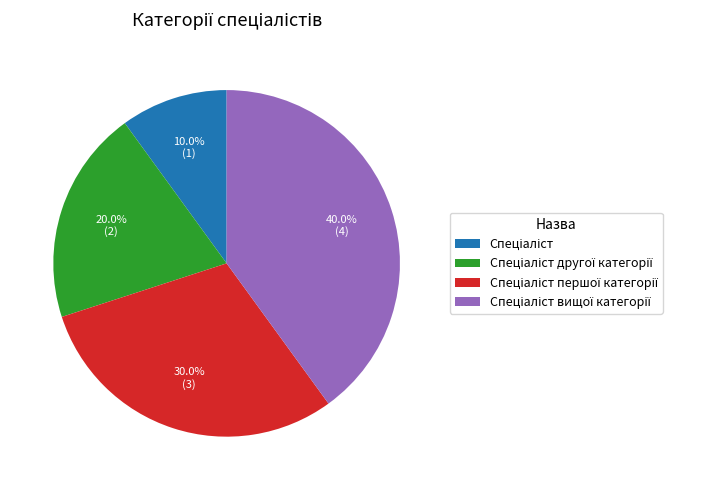

Is there a majority slice in this chart?

No